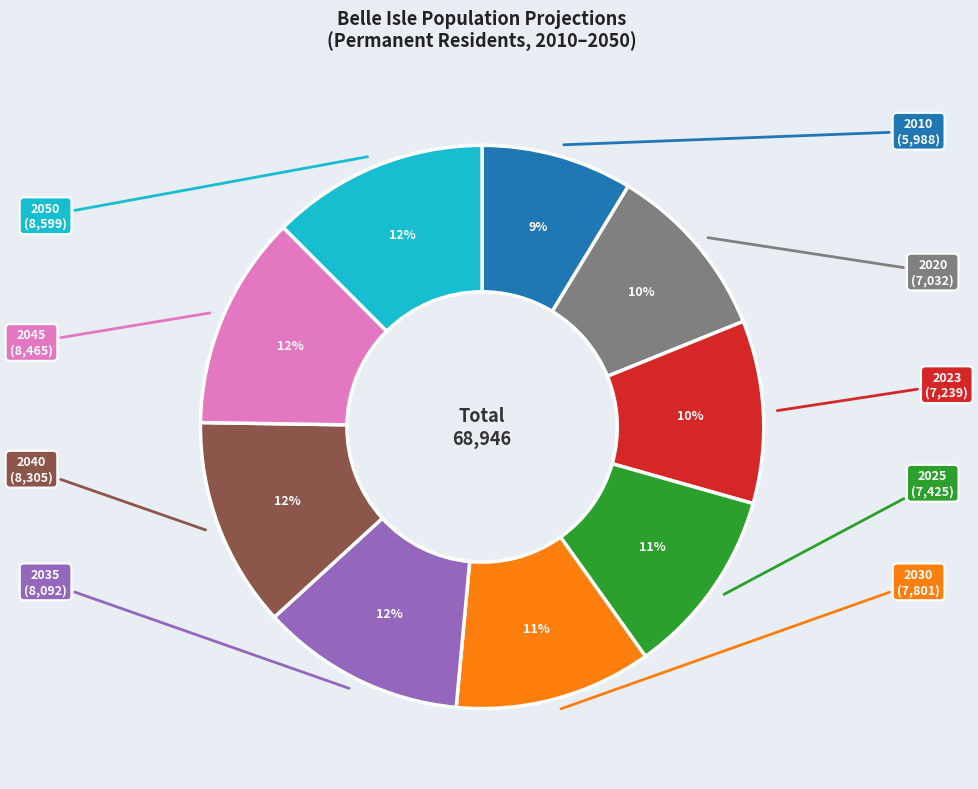

Is there a majority slice in this chart?

No